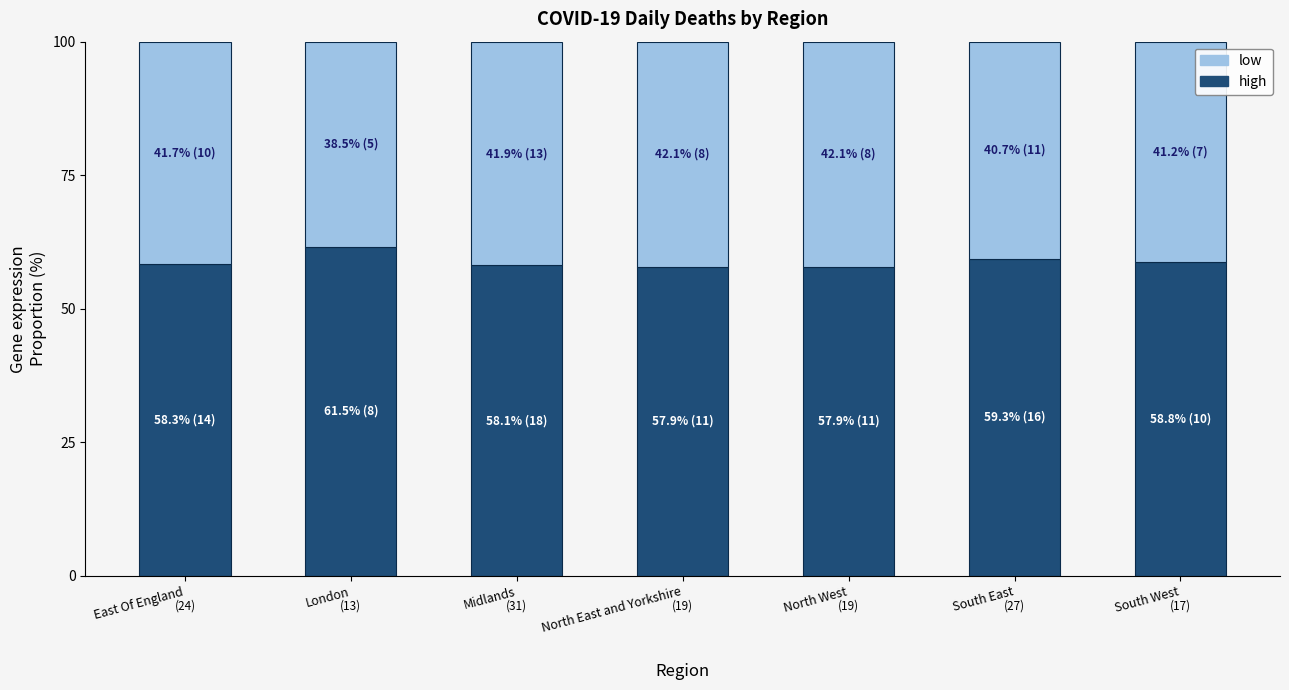

Is it true that high equals 61.5 at London?

True